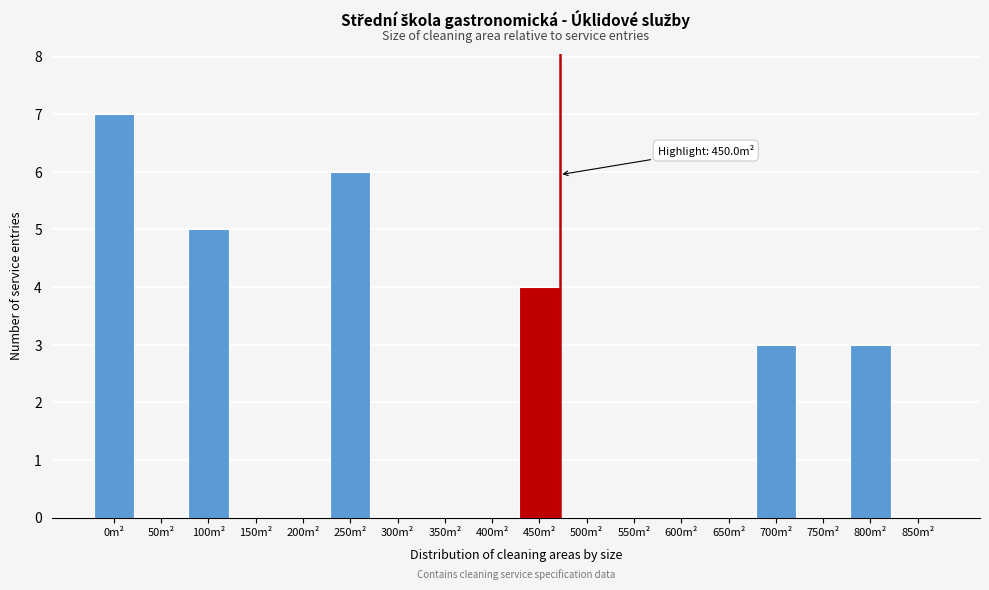

Reading left to right, list all the values displayed in this chart.

0m²=7	50m²=0	100m²=5	150m²=0	200m²=0	250m²=6	300m²=0	350m²=0	400m²=0	450m²=4	500m²=0	550m²=0	600m²=0	650m²=0	700m²=3	750m²=0	800m²=3	850m²=0